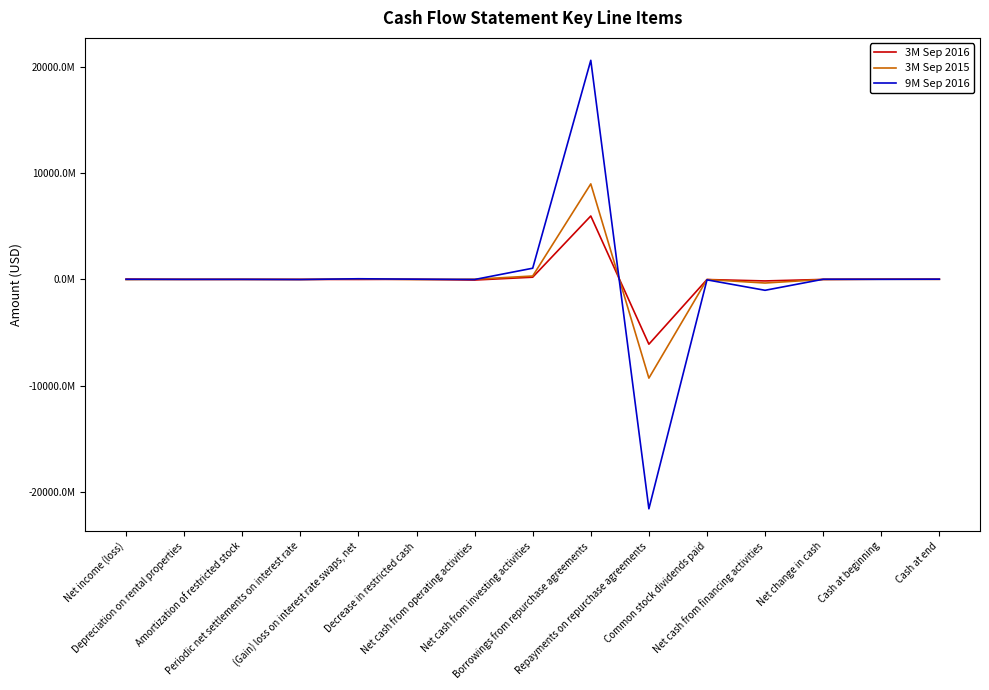

What is the maximum value for 3M Sep 2015?

8992246000